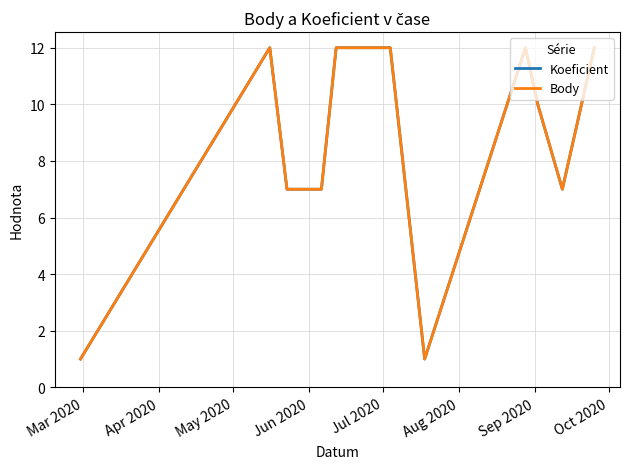

Reading right to left, transcribe all the data shown in this chart.

Koeficient: 12	7	10	12	1	12	12	7	7	12	1
Body: 12	7	10	12	1	12	12	7	7	12	1